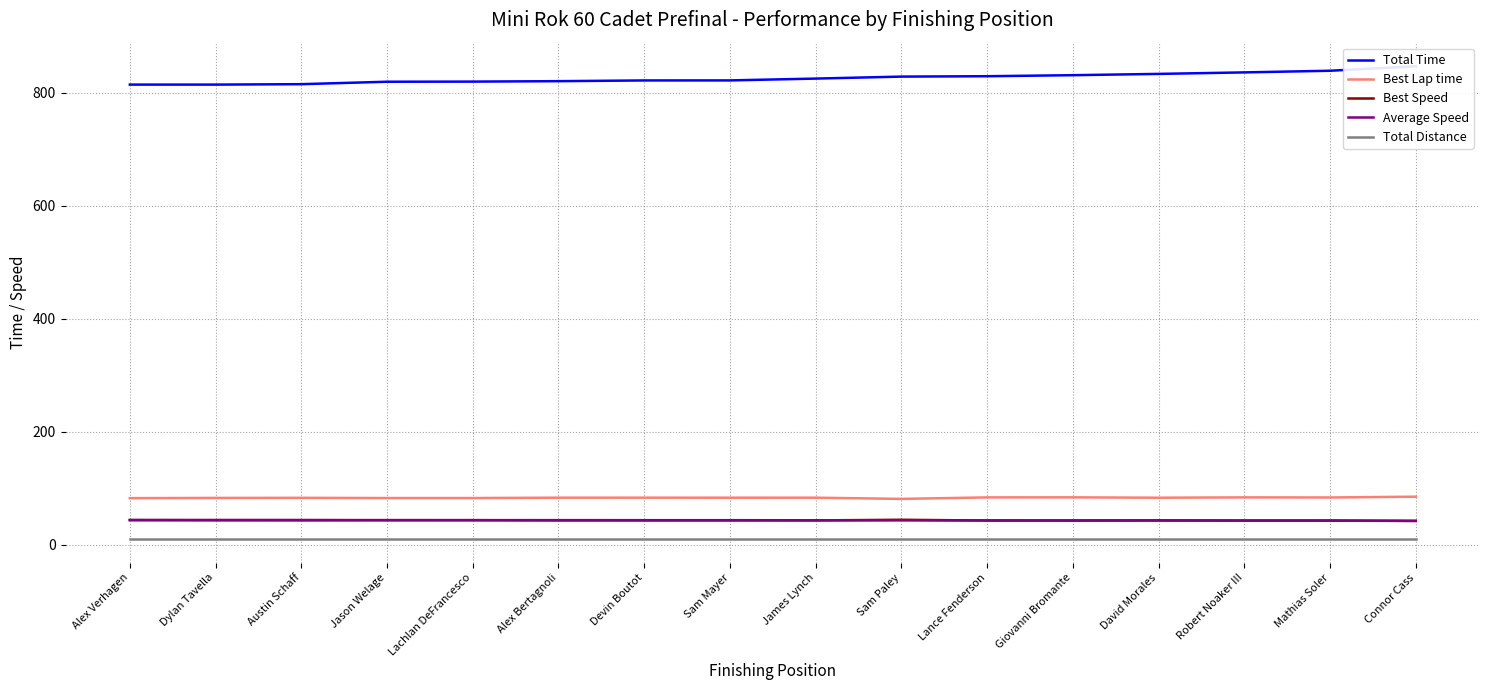

At how many categories does at least one series exceed 433?

16